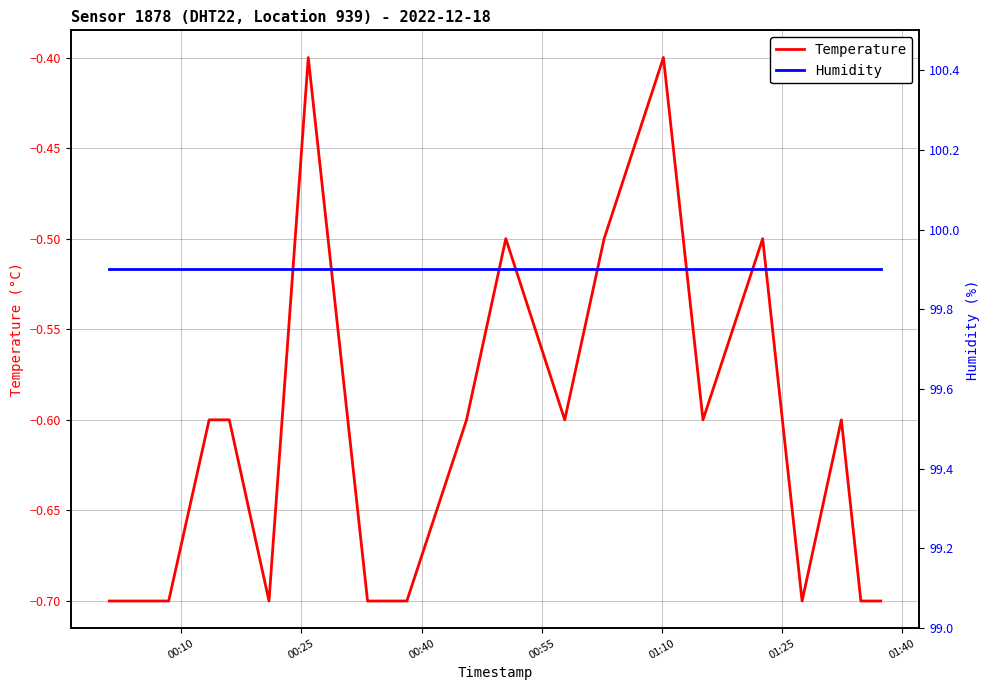

What is the minimum value for Temperature?

-0.7